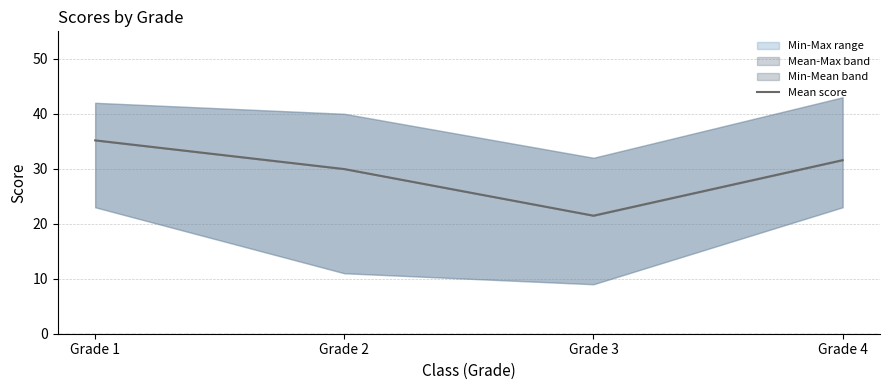

At which category does the chart reach its peak across all series?

Grade 1